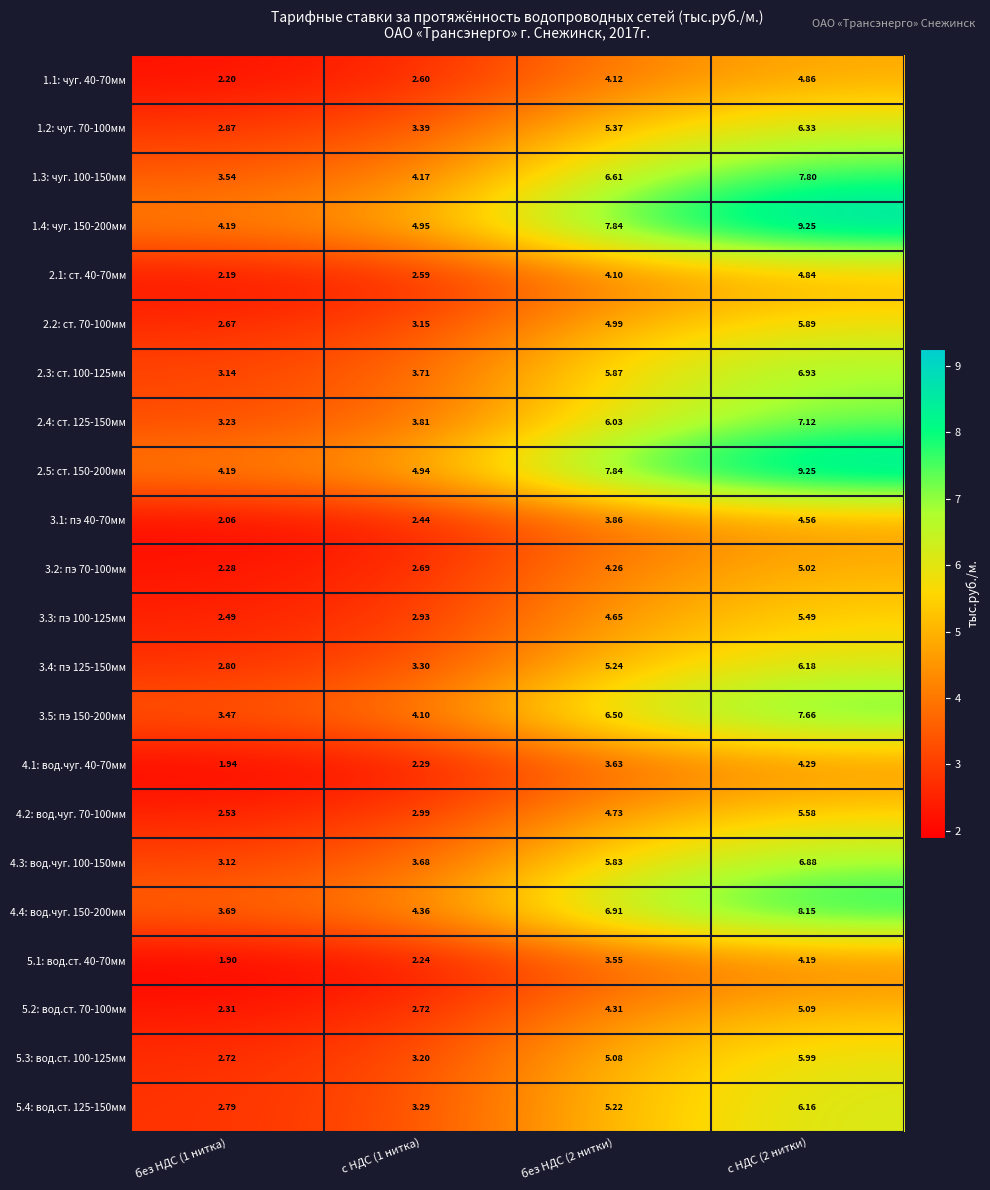

Is the value of 5.1: вод.ст. 40-70мм at без НДС (1 нитка) greater than the value of 2.5: ст. 150-200мм at с НДС (1 нитка)?

No